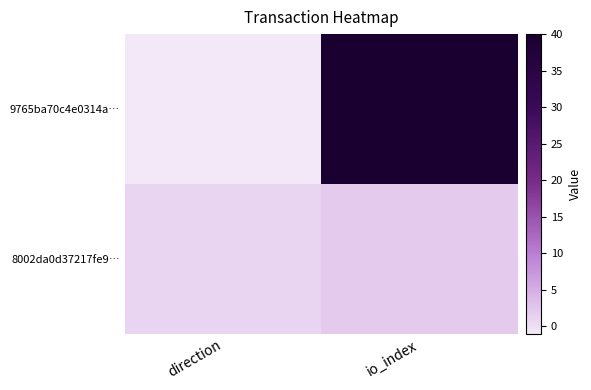

How many categories are shown in the chart?

2